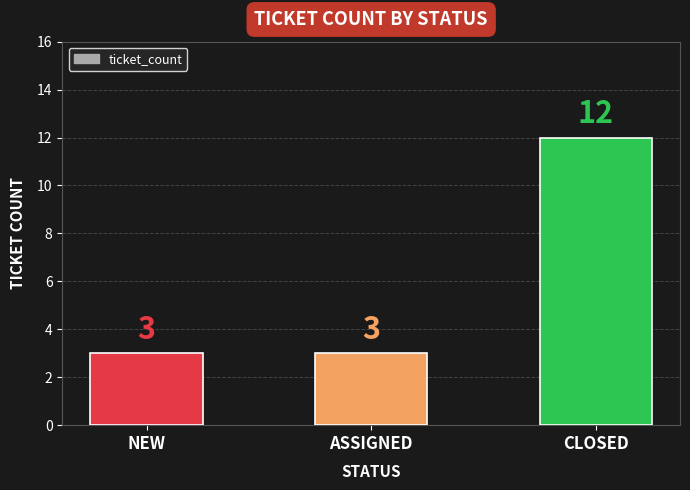

Reading left to right, what are all the values shown in this chart?

NEW=3	ASSIGNED=3	CLOSED=12